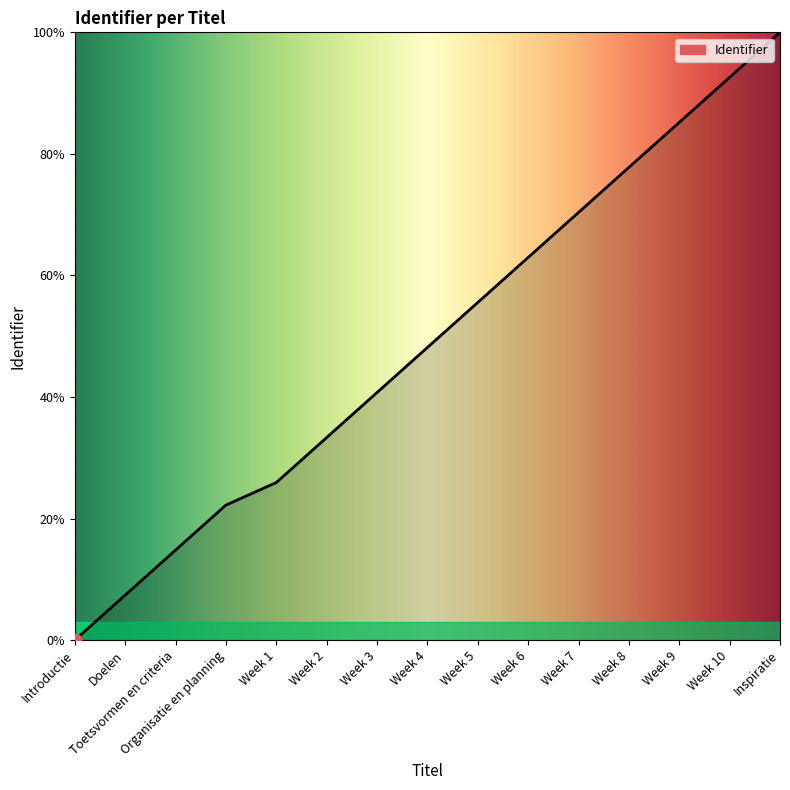

Between Toetsvormen en criteria and Organisatie en planning, which is larger?

Organisatie en planning